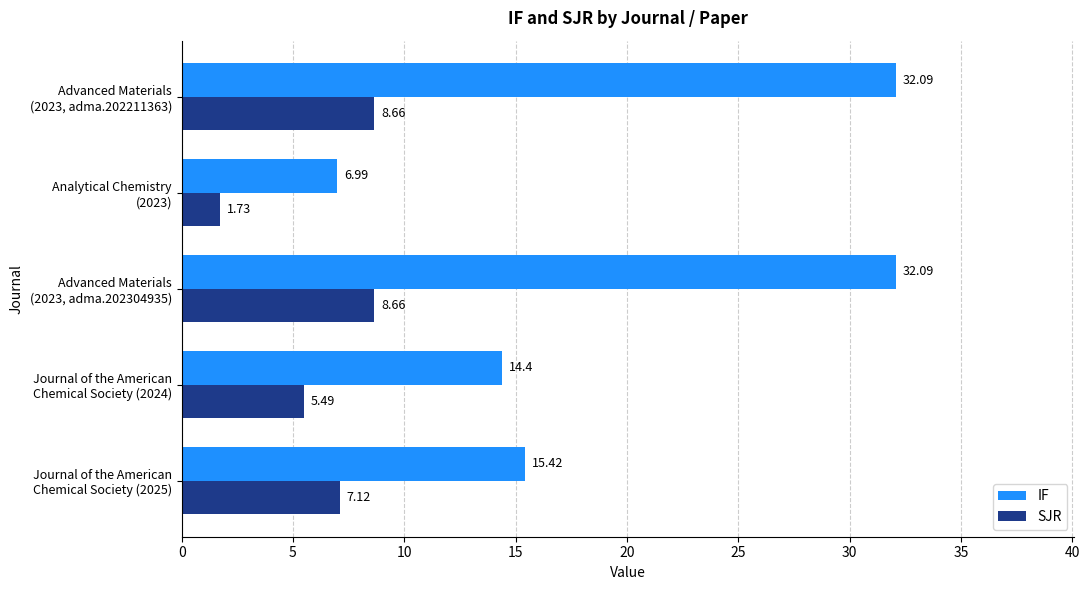

What is the difference between the second highest and second lowest values in the IF series?

17.7